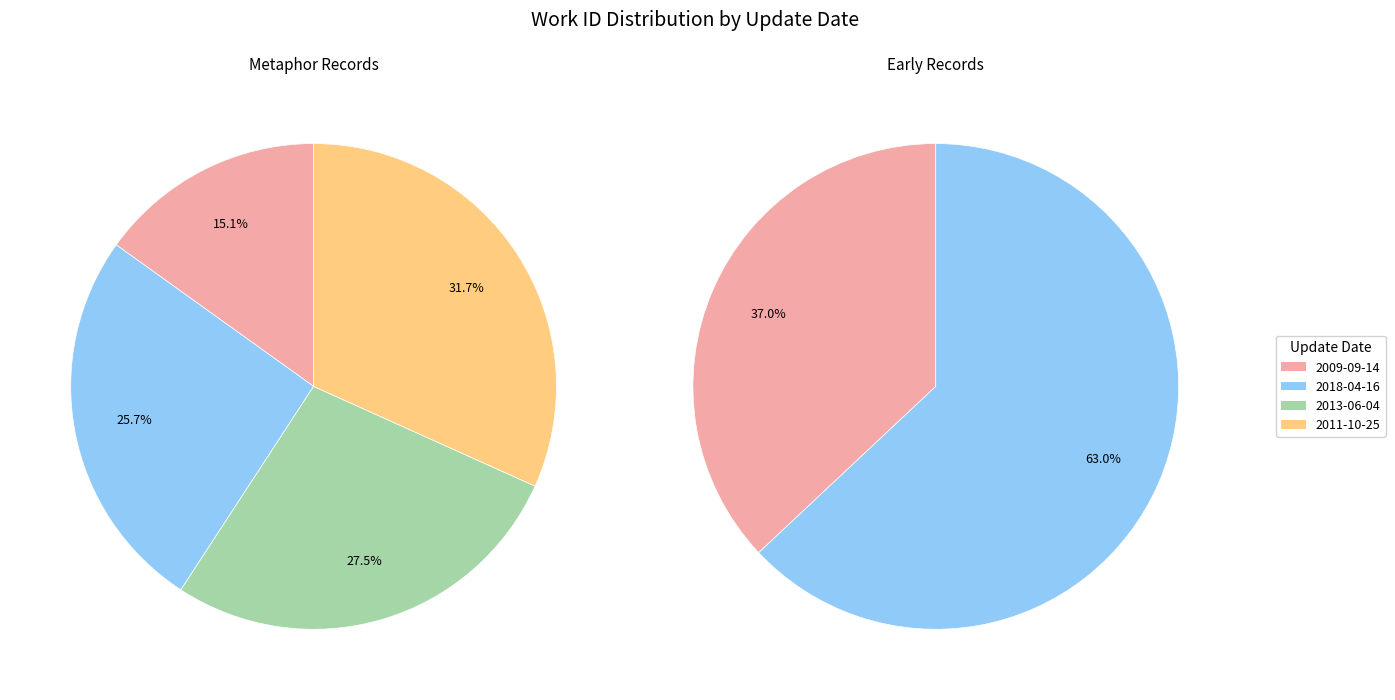

To the nearest percent, what percentage of the pie is 2018-04-16?

26%